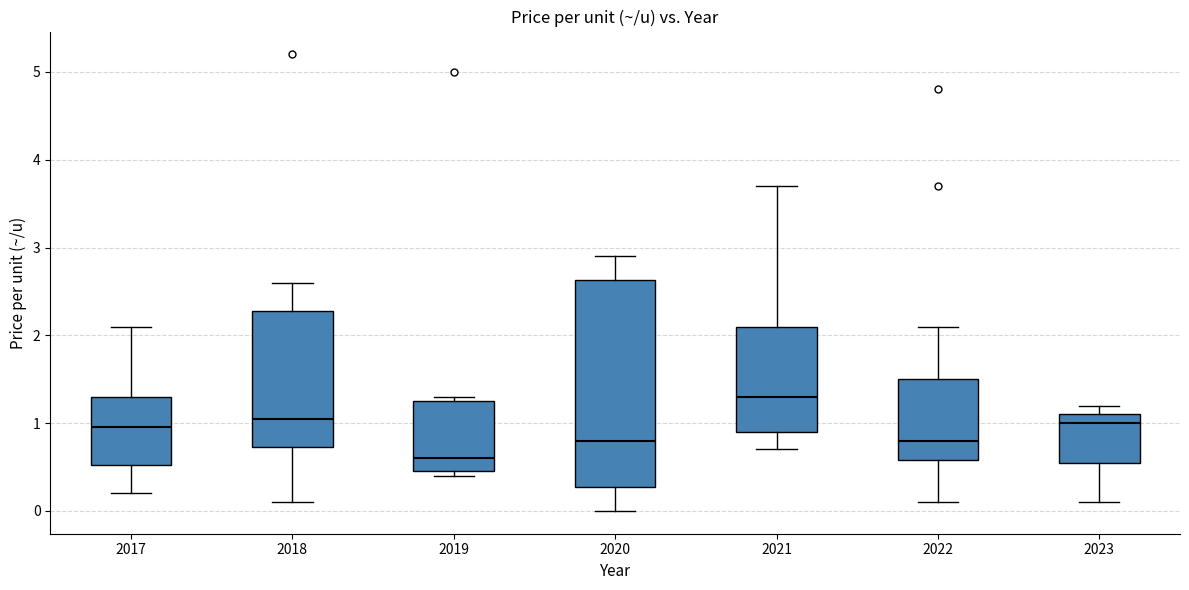

Reading left to right, transcribe this box plot: for each box, give where its median line is, the range the box spans, and where its two whiskers end, as read against the y-axis. The values are not printed on the chart, so give them approximately, as read against the axis.

2017: median 1.0, box 0.5 to 1.3, whiskers 0.2 to 2.1
2018: median 1.1, box 0.7 to 2.3, whiskers 0.1 to 2.6
2019: median 0.6, box 0.5 to 1.3, whiskers 0.4 to 1.3 (just above the box's upper edge)
2020: median 0.8, box 0.3 to 2.6, whiskers 0.0 to 2.9
2021: median 1.3, box 0.9 to 2.1, whiskers 0.7 to 3.7
2022: median 0.8, box 0.6 to 1.5, whiskers 0.1 to 2.1
2023: median 1.0, box 0.6 to 1.1, whiskers 0.1 to 1.2